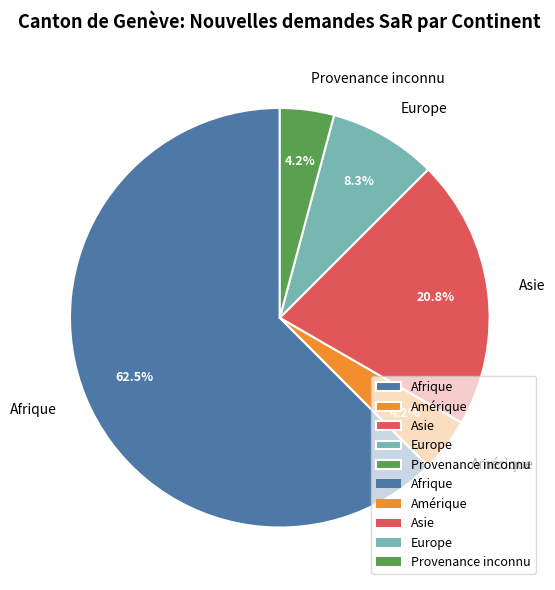

Is there a majority slice in this chart?

Yes